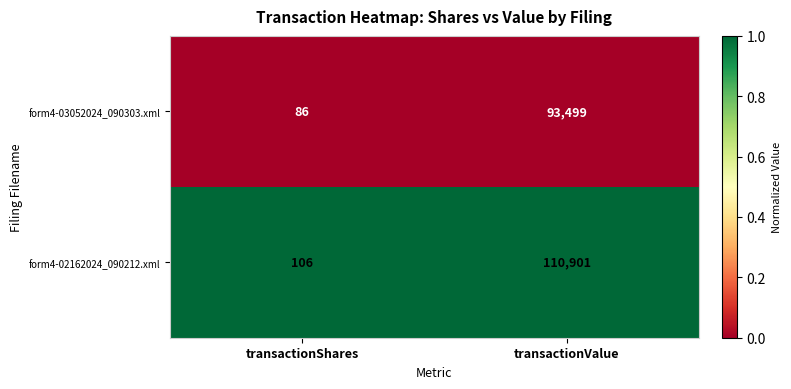

What is the spread (max minus min) of values at transactionValue?

17402